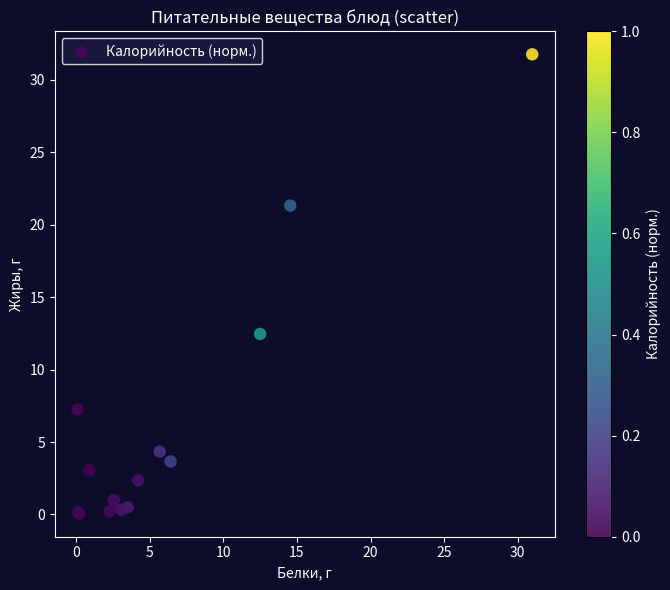

What Y value in the scatter plot is closest to 15?

12.5